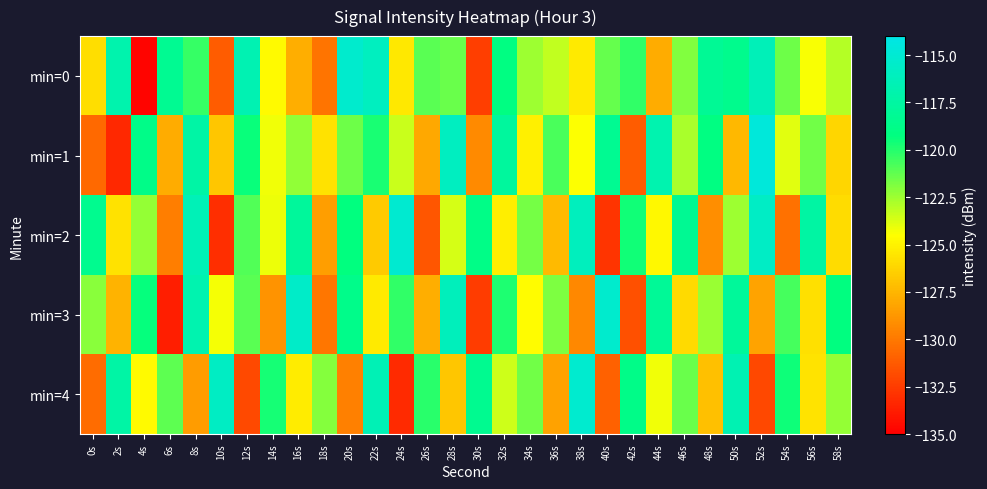

At which category is the sum across all series the highest?

8s